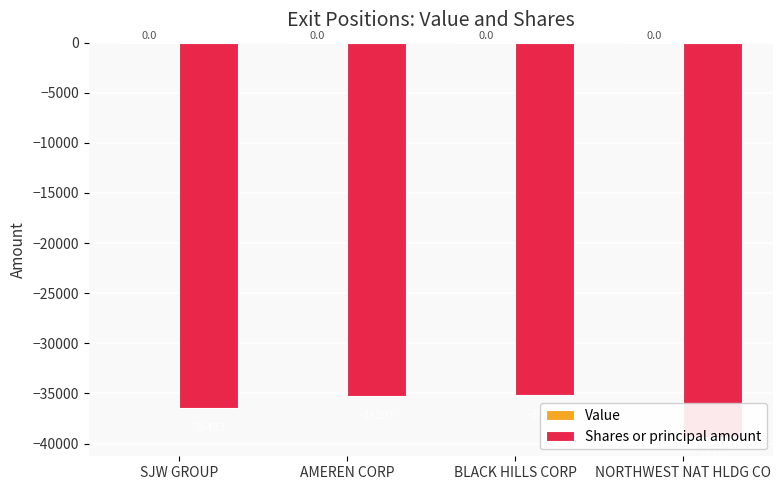

Which label corresponds to the smallest value in the chart?

NORTHWEST NAT HLDG CO